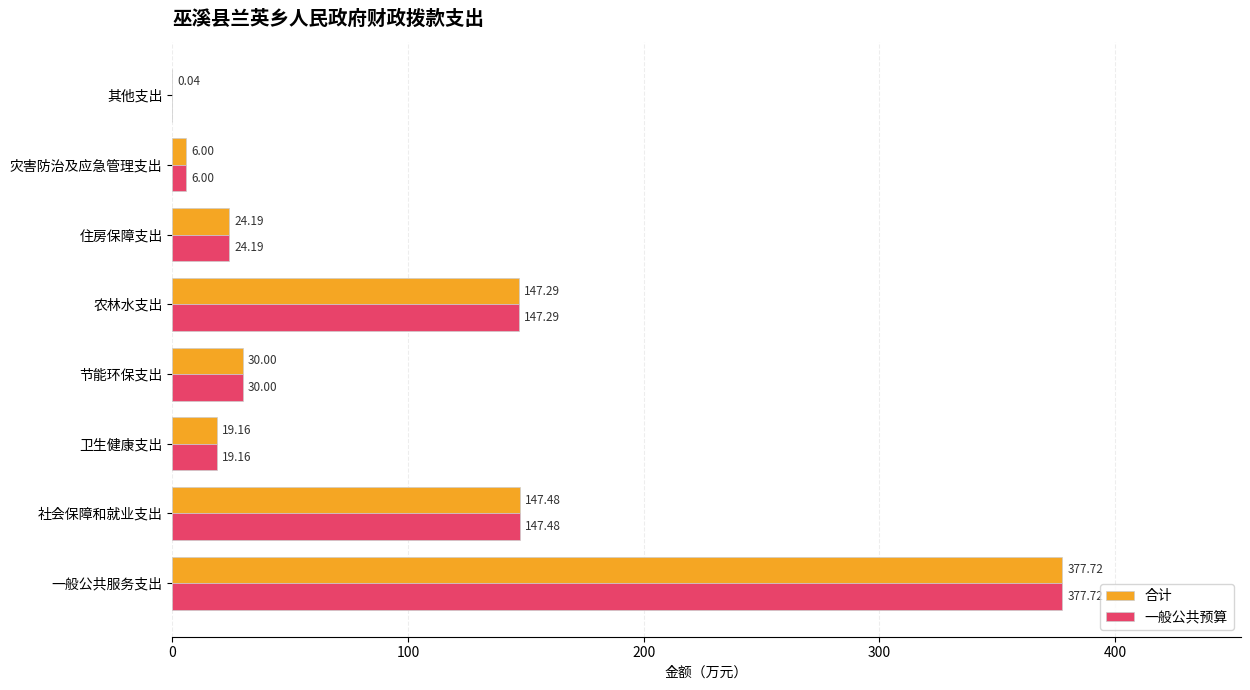

At which category does the chart reach its peak across all series?

一般公共服务支出